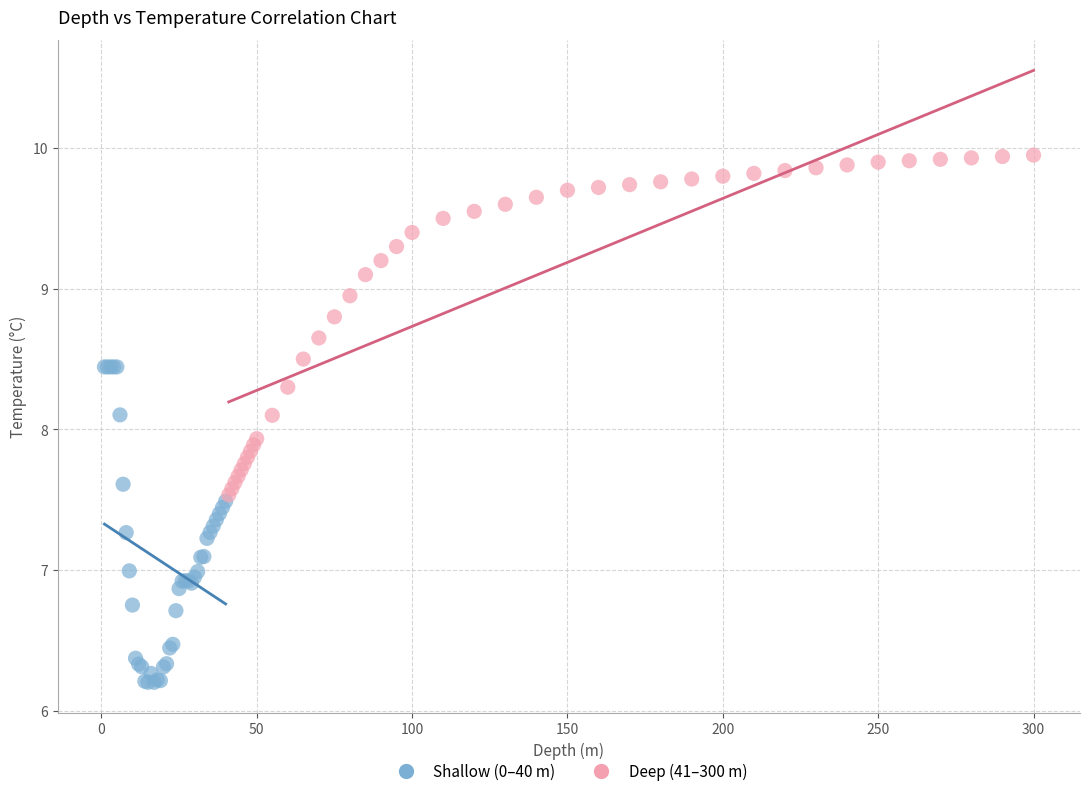

Which series contains the highest Y value?

Deep (41–300 m)